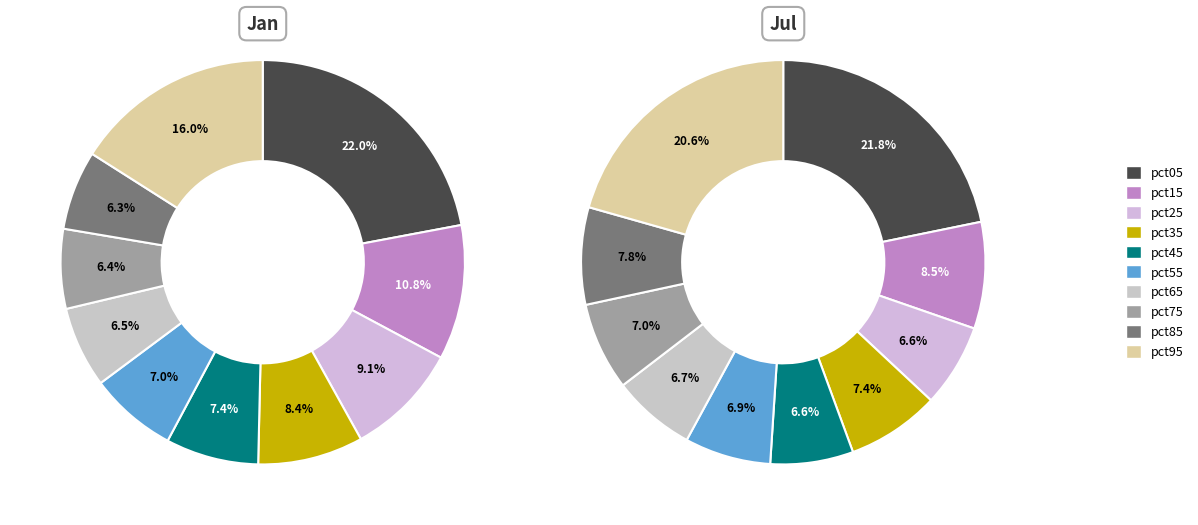

To the nearest percent, what percentage of the pie is 6?

7%